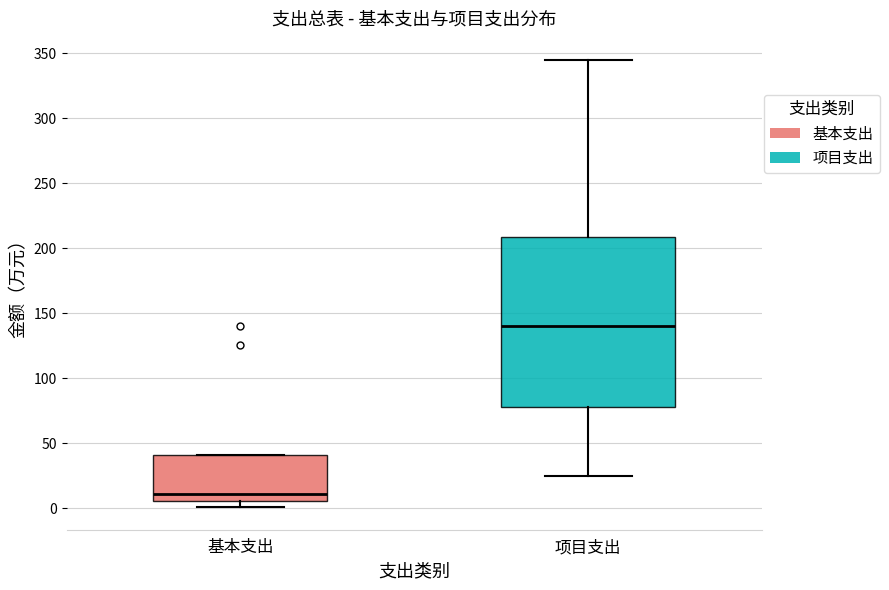

Reading left to right, transcribe this box plot: for each box, give where its median line is, the range the box spans, and where its two whiskers end, as read against the y-axis. The values are not printed on the chart, so give them approximately, as read against the axis.

基本支出: median 10, box 5 to 40, whiskers 0 to 40
项目支出: median 140, box 80 to 210, whiskers 25 to 345